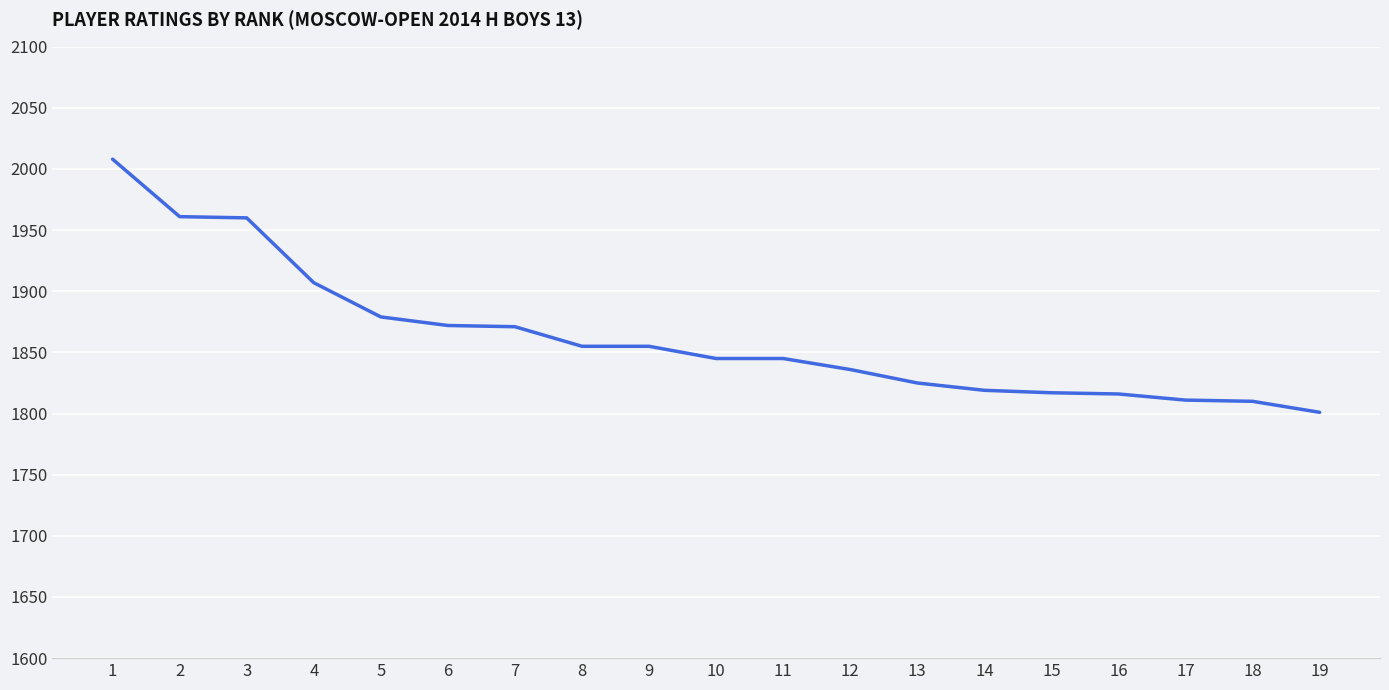

What is the change in value from 16 to 19?

-15